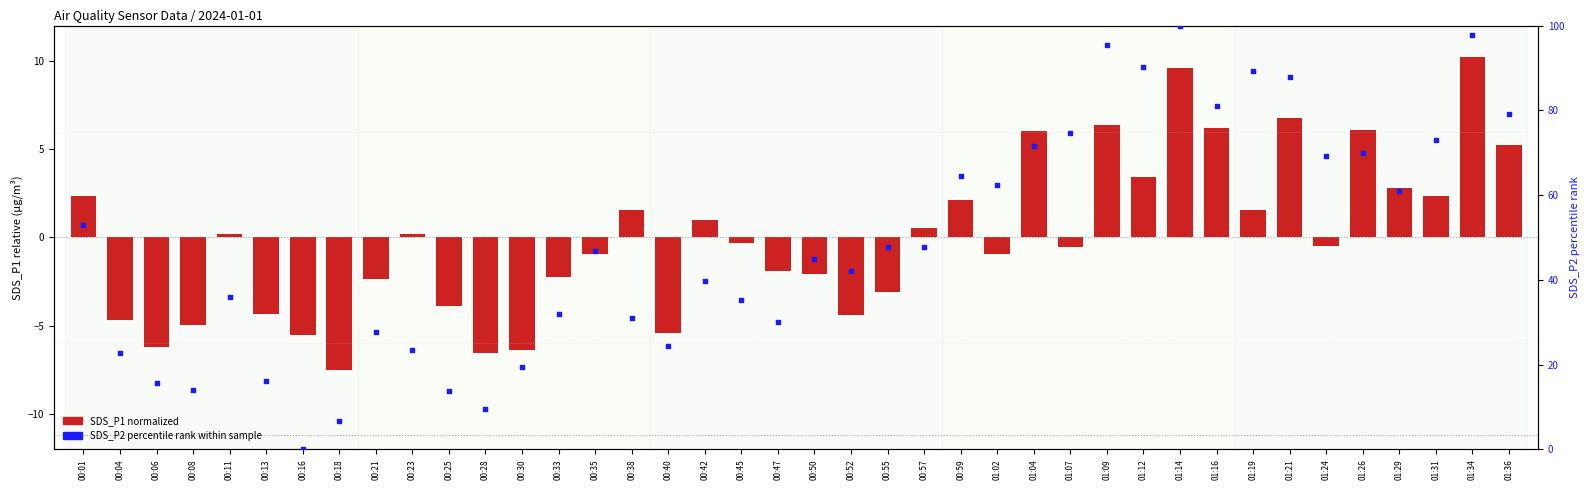

What are all the series names shown in the legend?

SDS_P1 (normalized), SDS_P2 (percentile)